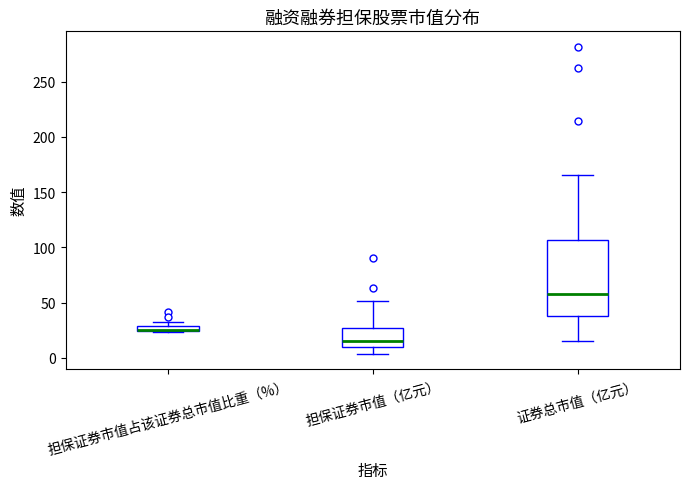

Which box is the tallest, from its lower edge to its upper edge?

证券总市值（亿元）